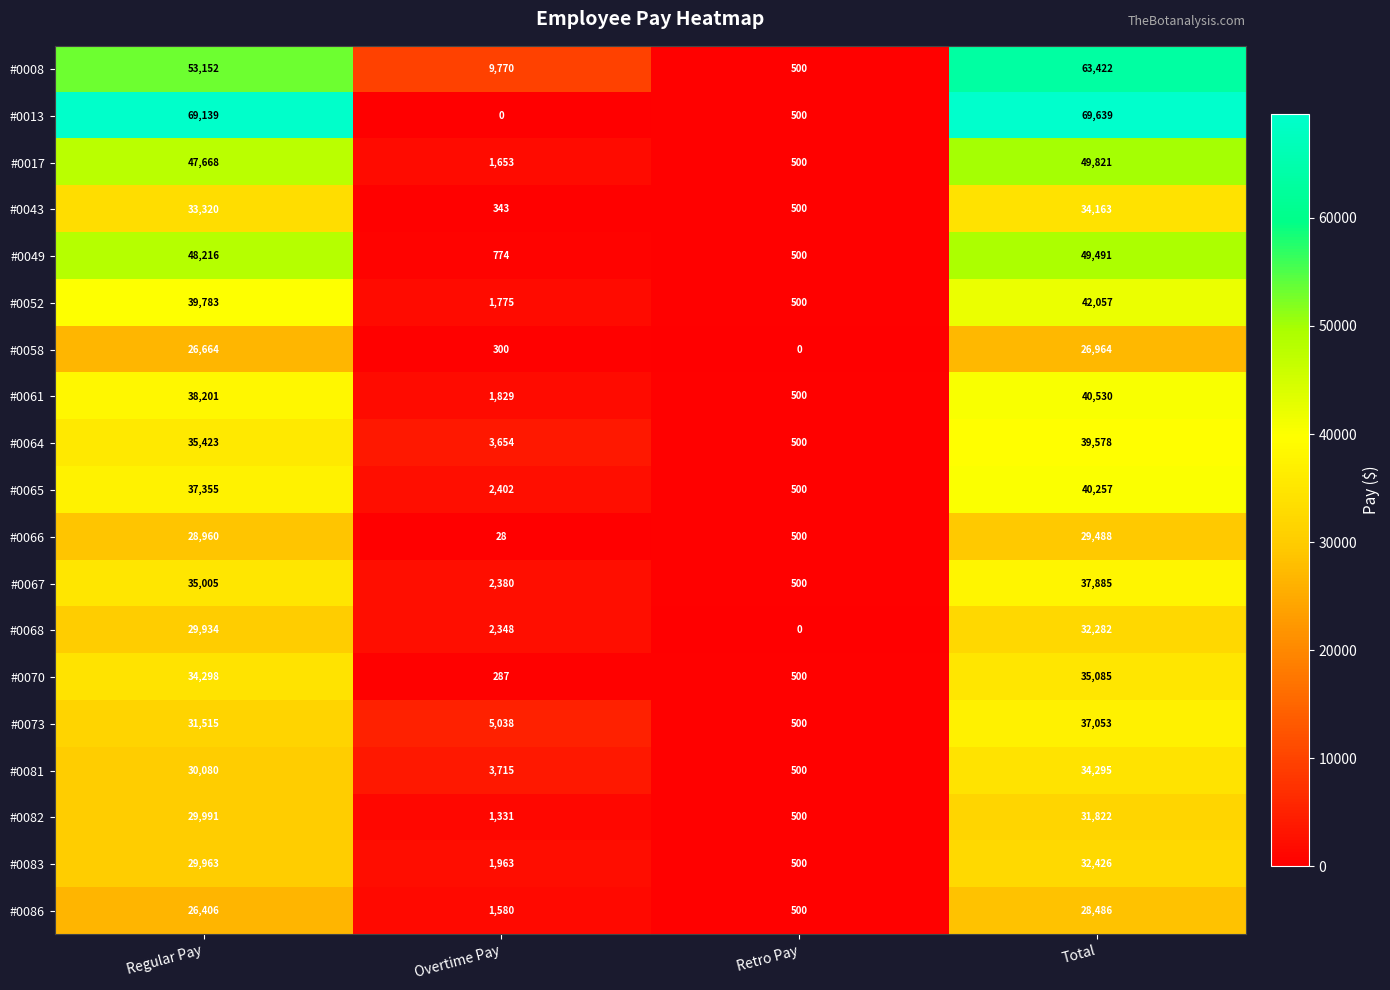

What is the total value across all series at Regular Pay?

705073